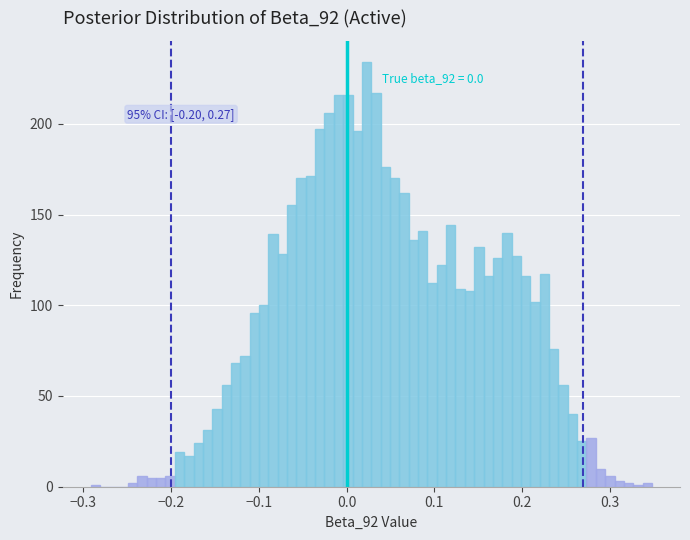

Around what value on the x-axis is the tallest bar? Give the approximate position of its centre, as read against the axis.

0.02